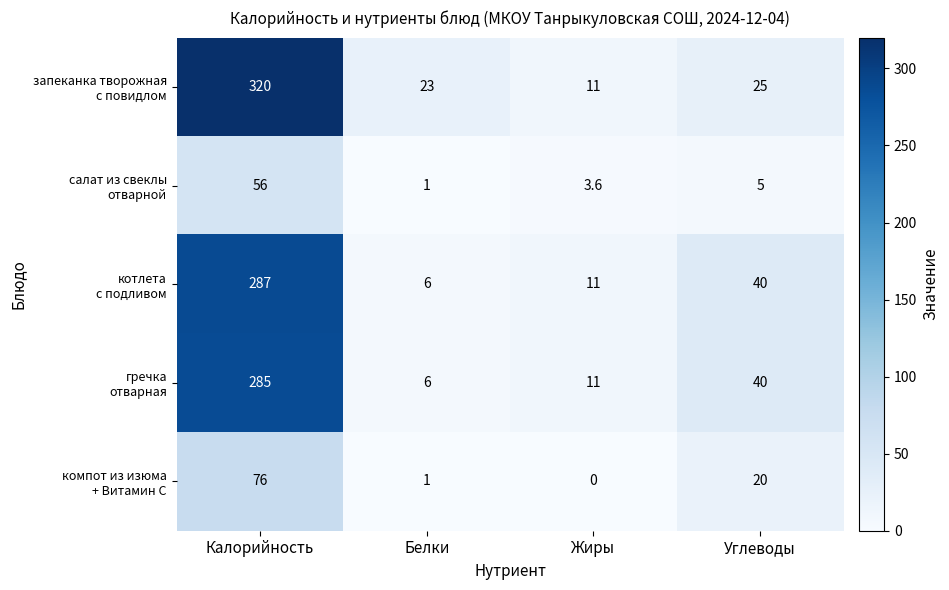

Which category has the lowest value across all series?

Жиры